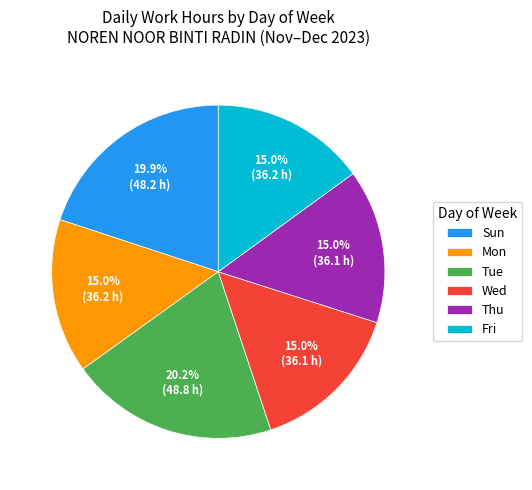

What is the ratio of the value at Wed to the value at Tue?

0.7